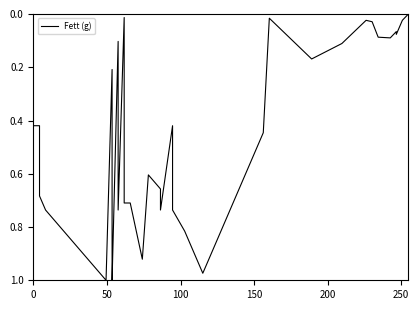

How many positive values are there?

36